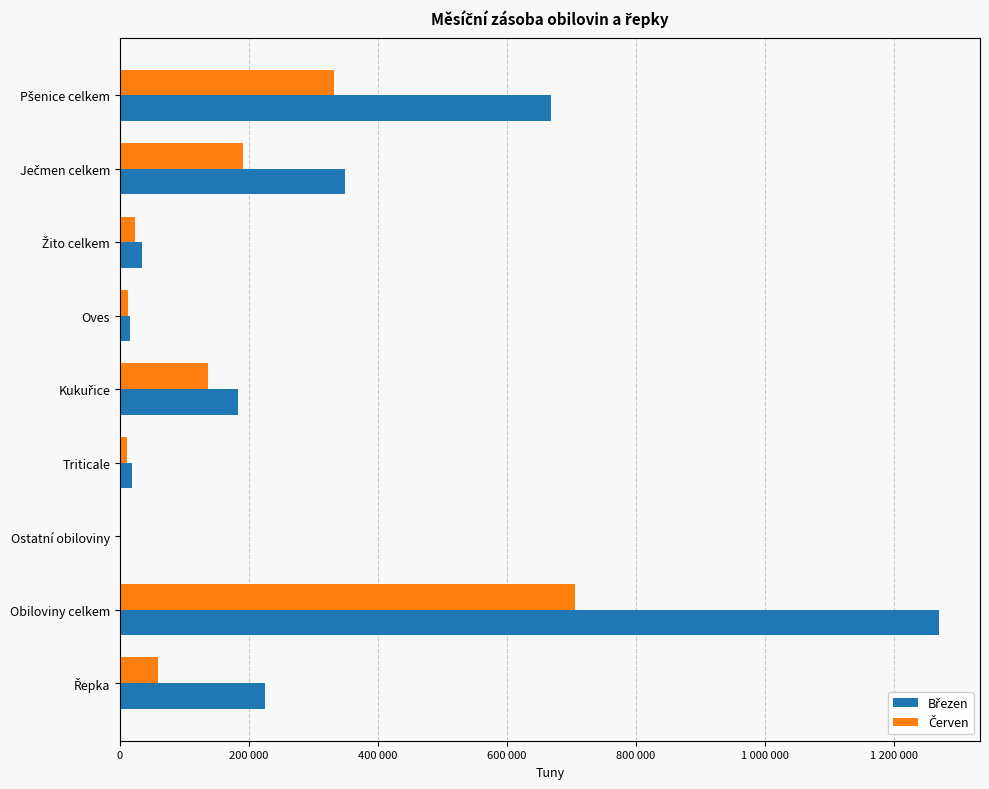

What is the minimum value for Březen?

344